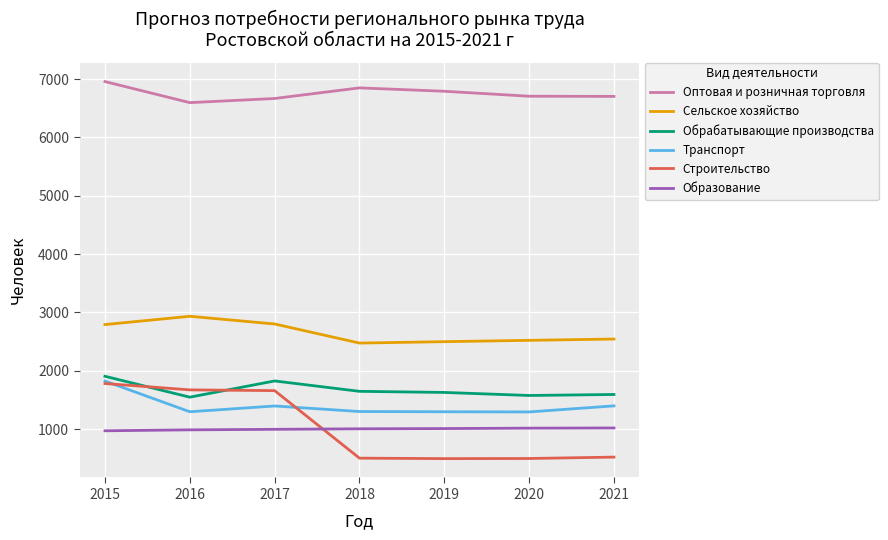

Which series has the largest range (max minus min)?

Строительство